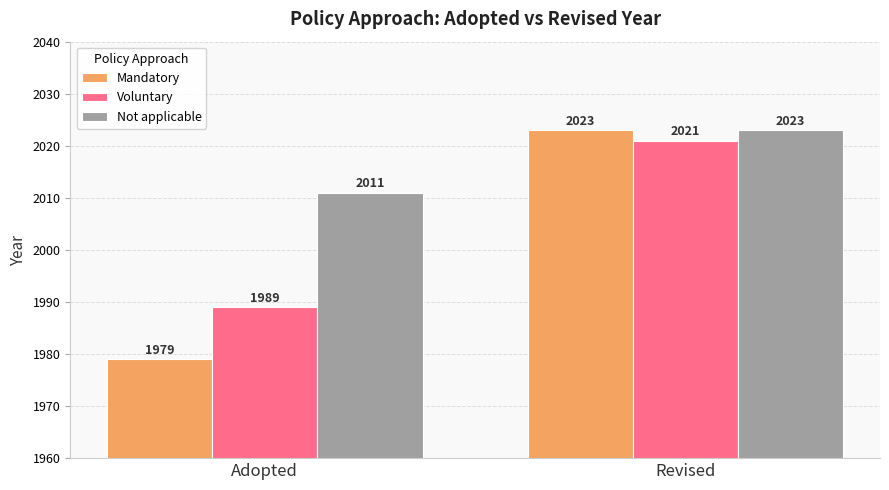

What is the smallest value displayed?

1979